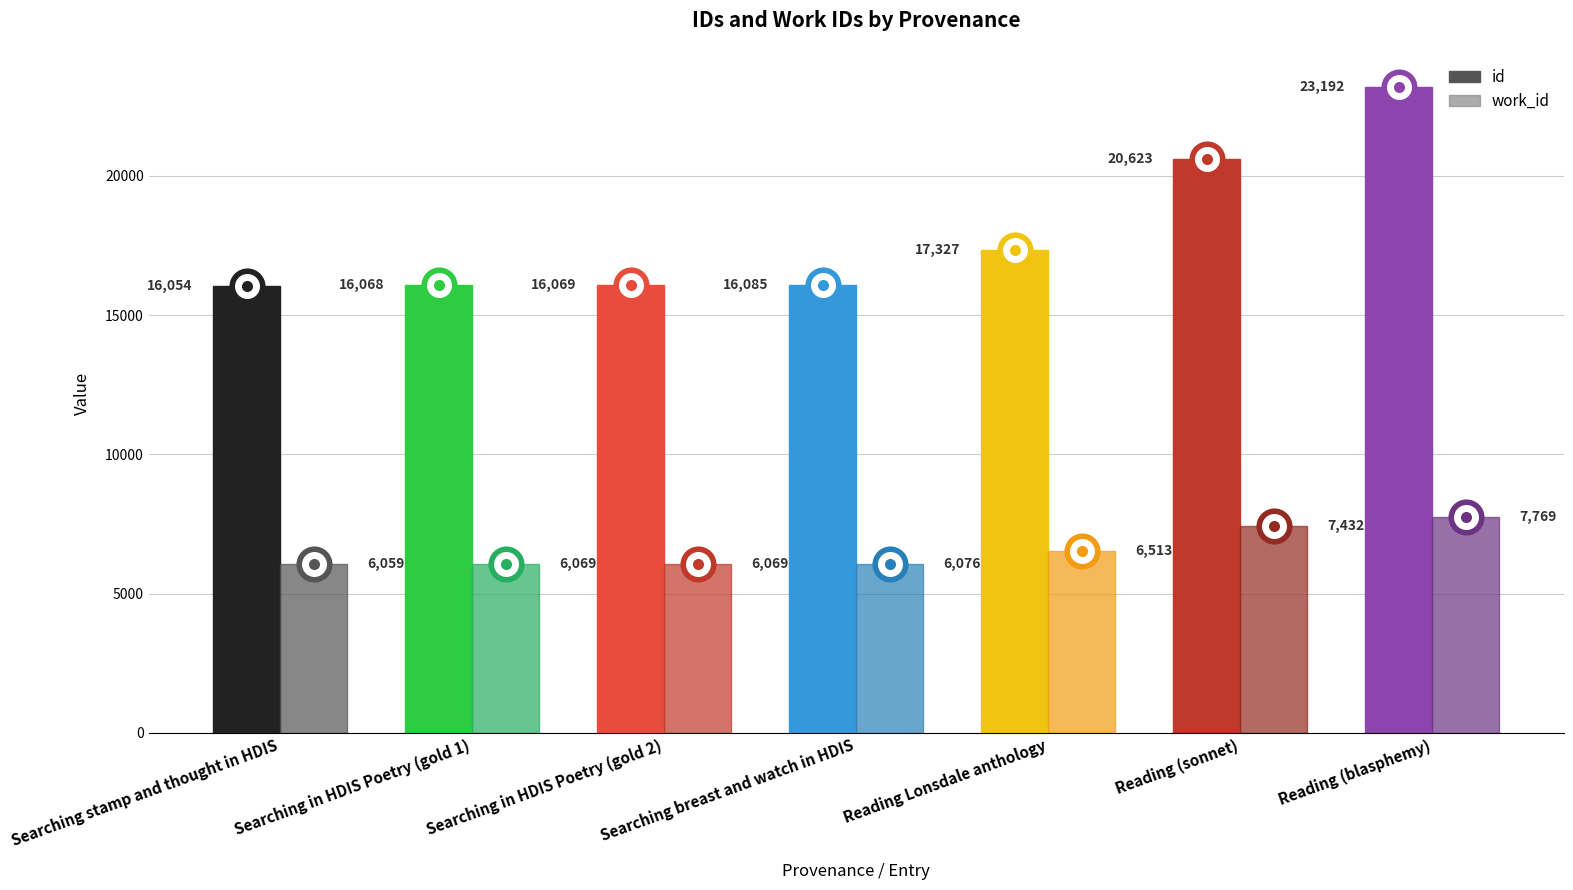

Is it true that work_id equals 8323 at Searching stamp and thought in HDIS?

False